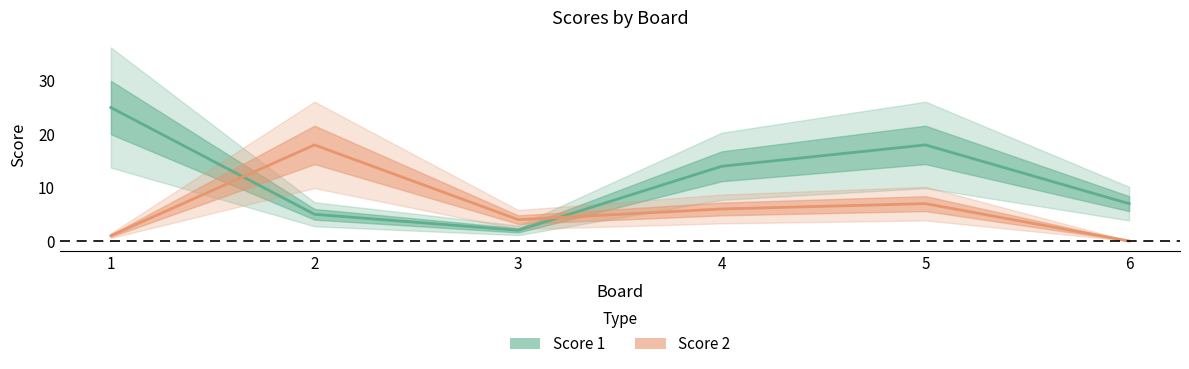

Which category has the highest value in the Score 1 series?

1